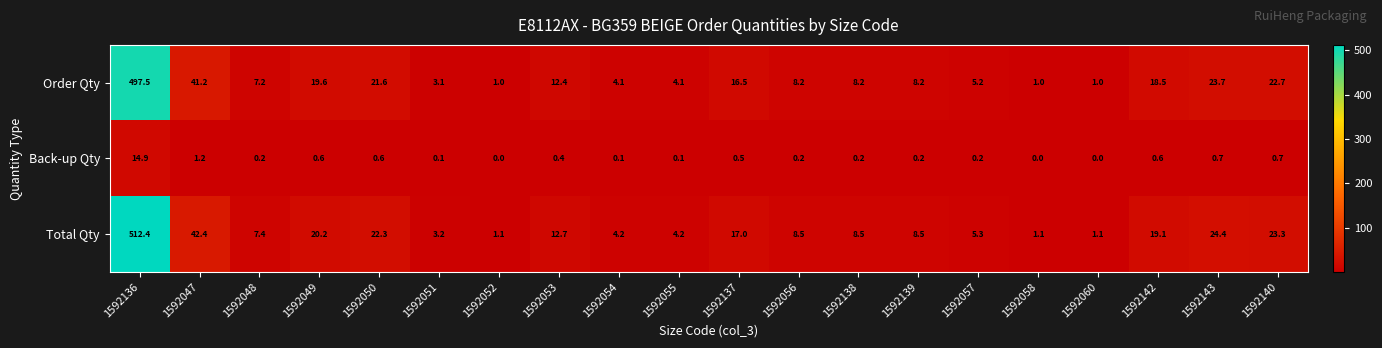

Is it true that Total Qty equals 4.8 at 1592053?

False